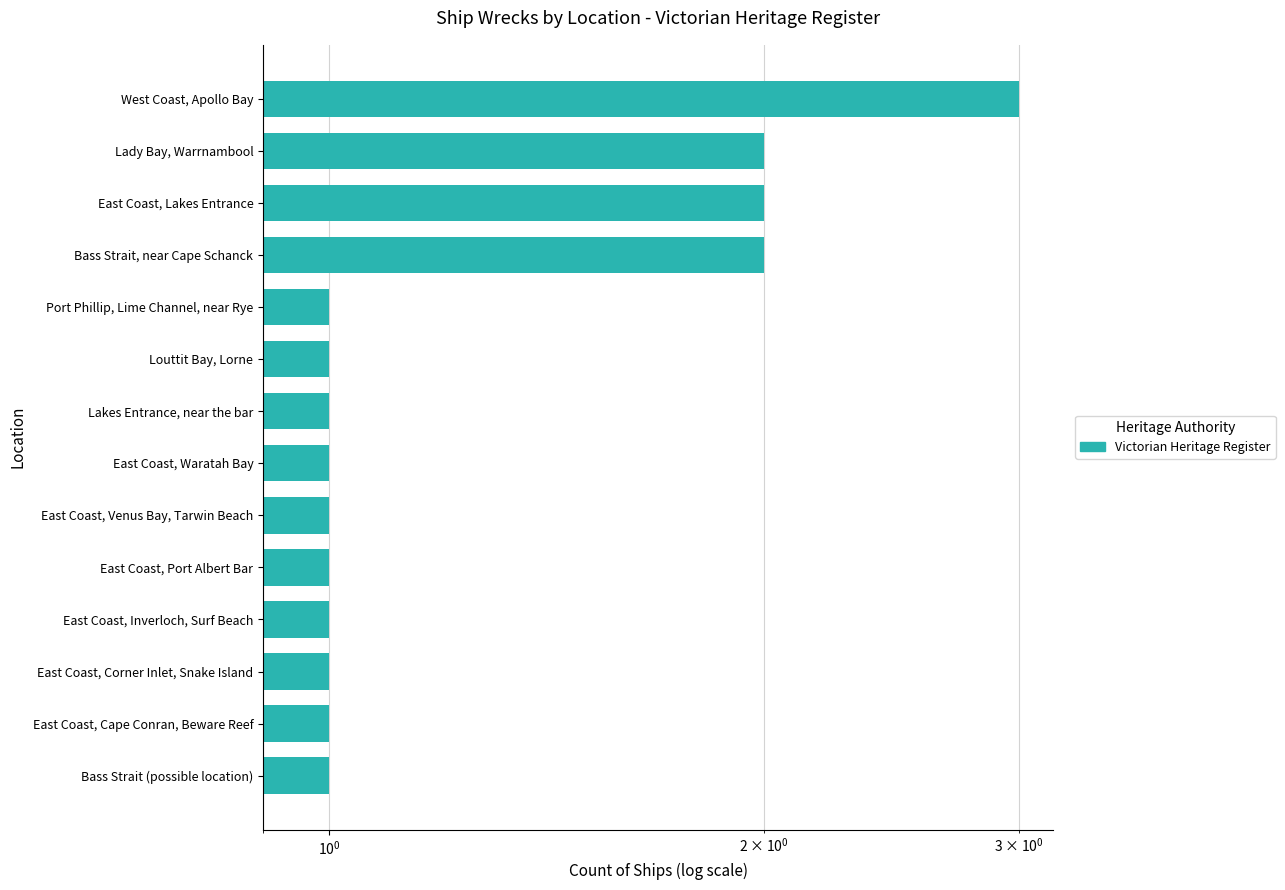

The chart shows a value of 0 at East Coast, Inverloch, Surf Beach. True or false?

False